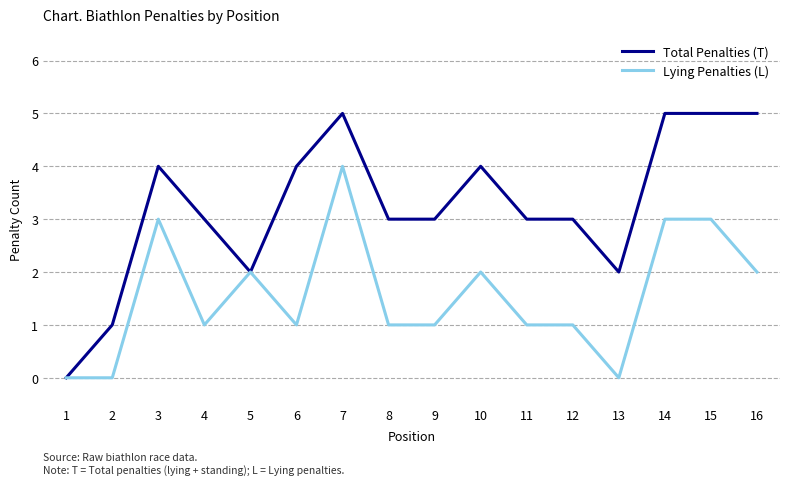

What are all the series names shown in the legend?

Total Penalties (T), Lying Penalties (L)